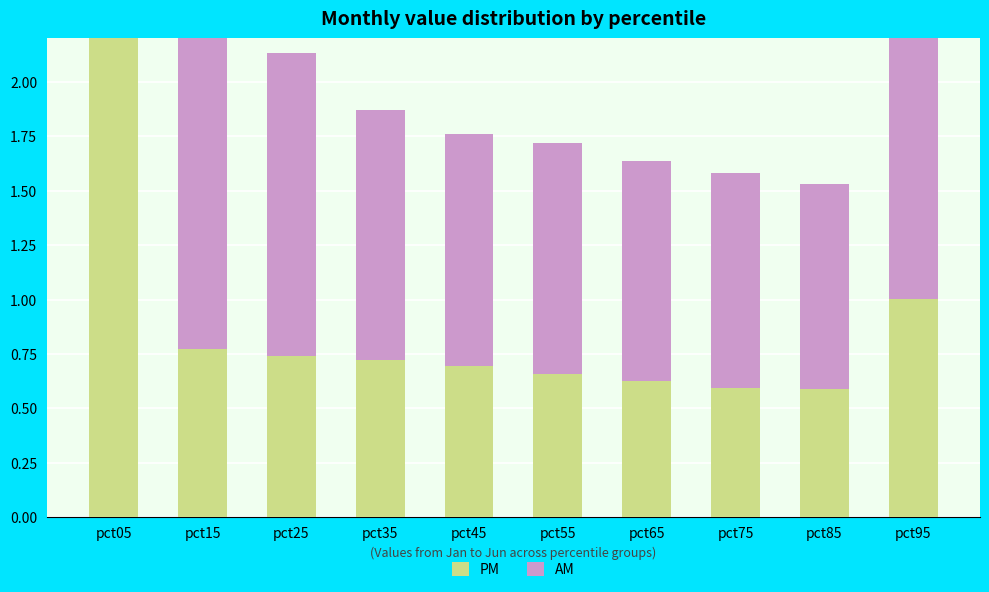

Which series has the largest total across all categories?

AM